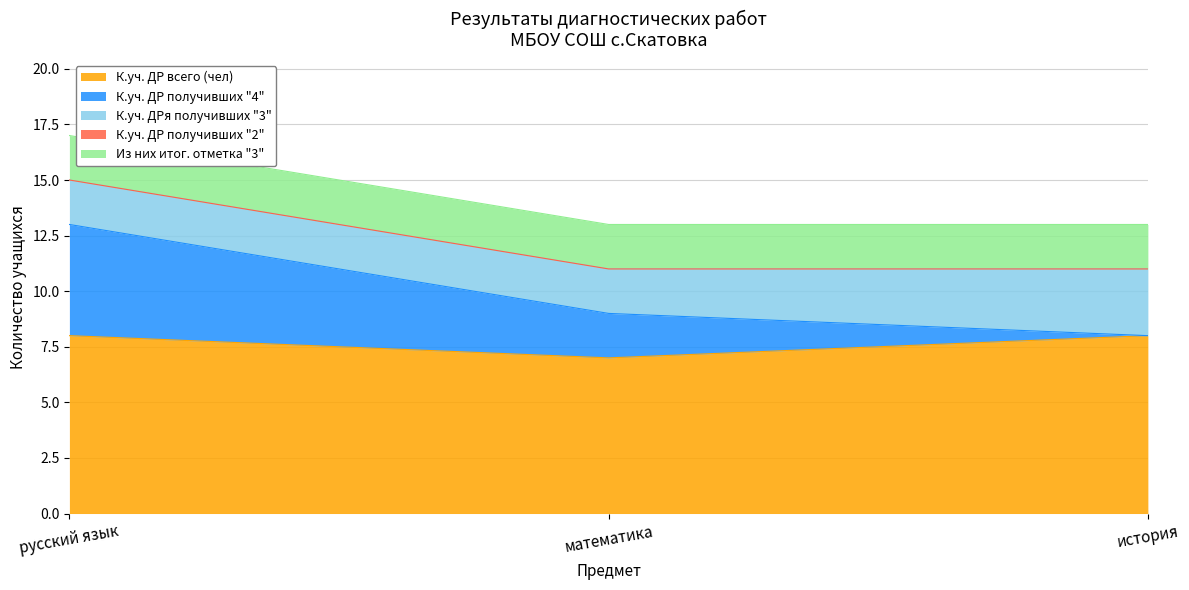

Reading left to right, list all the values displayed in this chart.

К.уч. ДР всего (чел): 8	7	8
К.уч. ДР получивших "4": 5	2	0
К.уч. ДРя получивших "3": 2	2	3
К.уч. ДР получивших "2": 0	0	0
Из них итог. отметка "3": 2	2	2